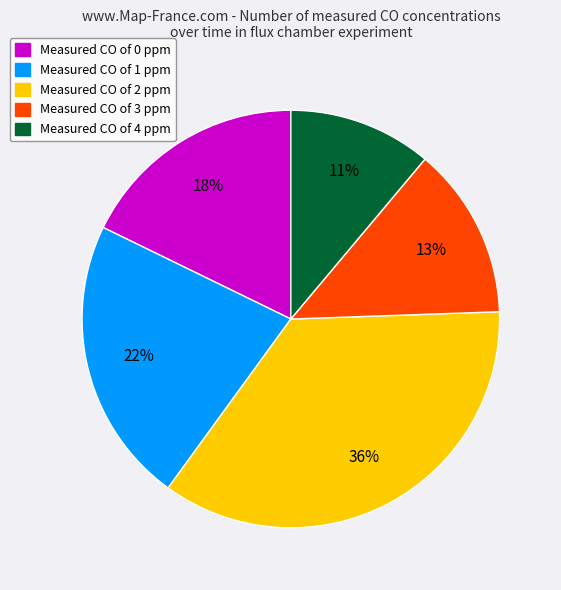

Is there a majority slice in this chart?

No